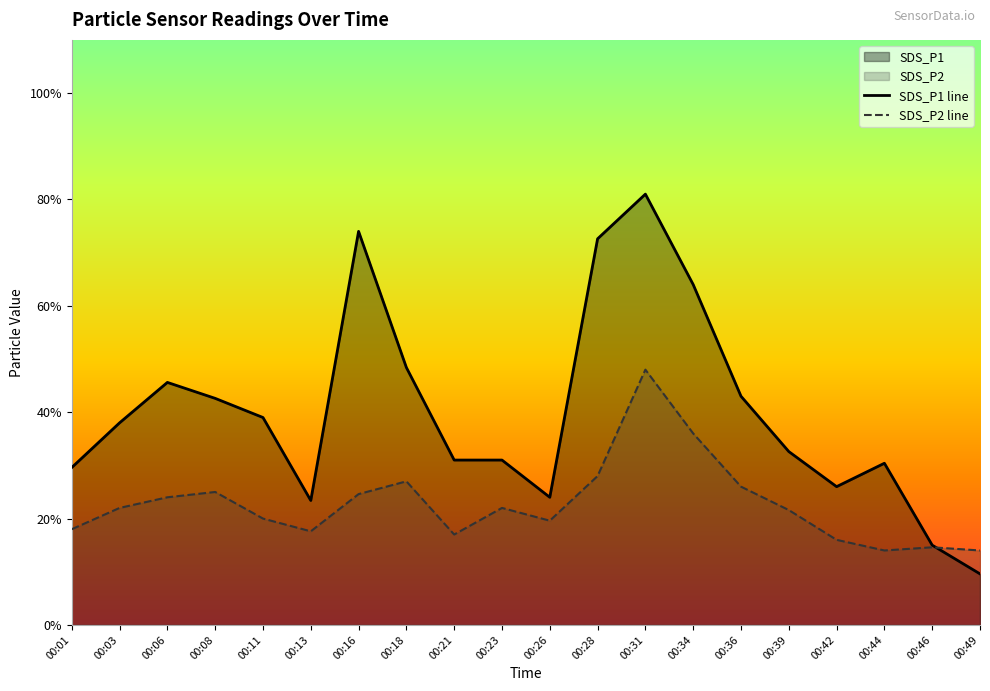

Which category has the lowest value in the SDS_P1 line series?

00:49